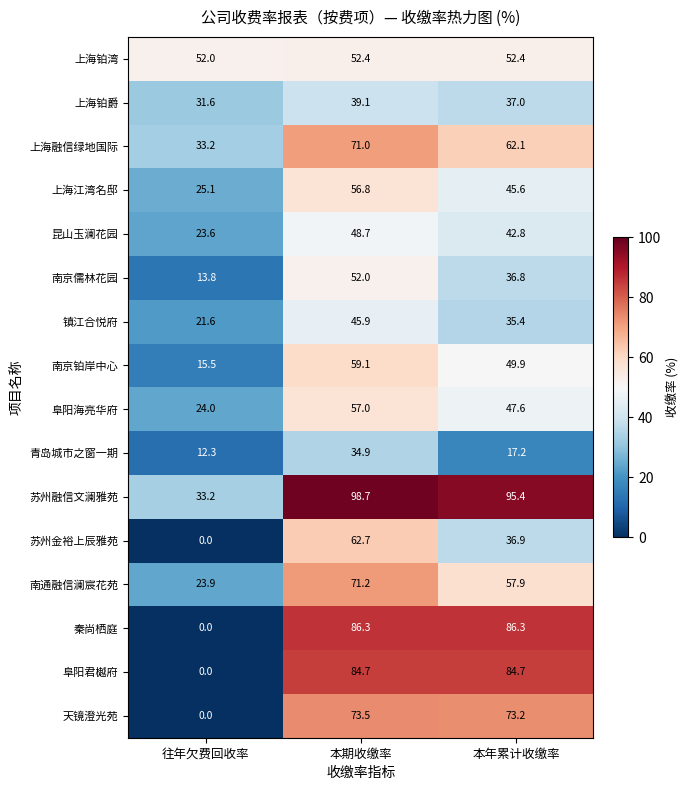

What is the maximum value shown in the chart?

98.7